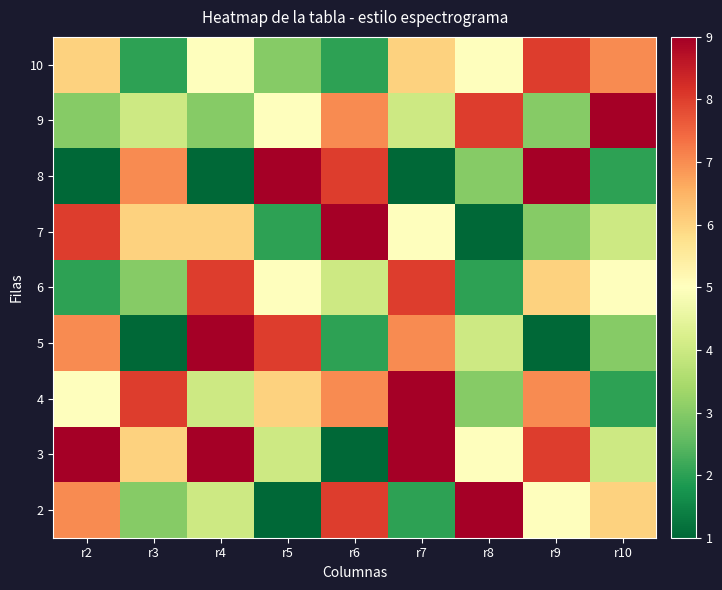

At which category does the chart reach its peak across all series?

r8